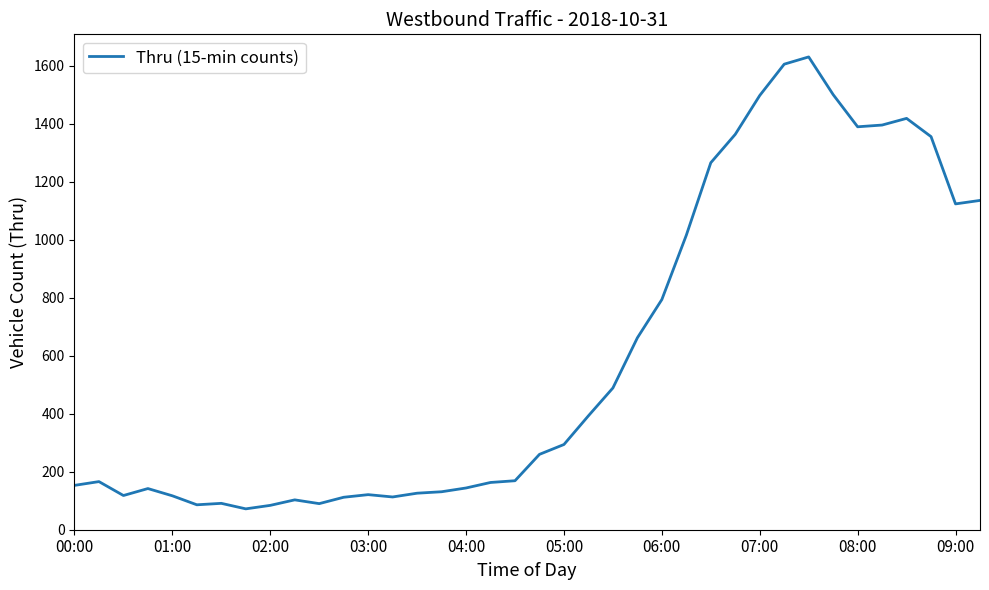

What is the difference between the maximum and minimum values?

1559